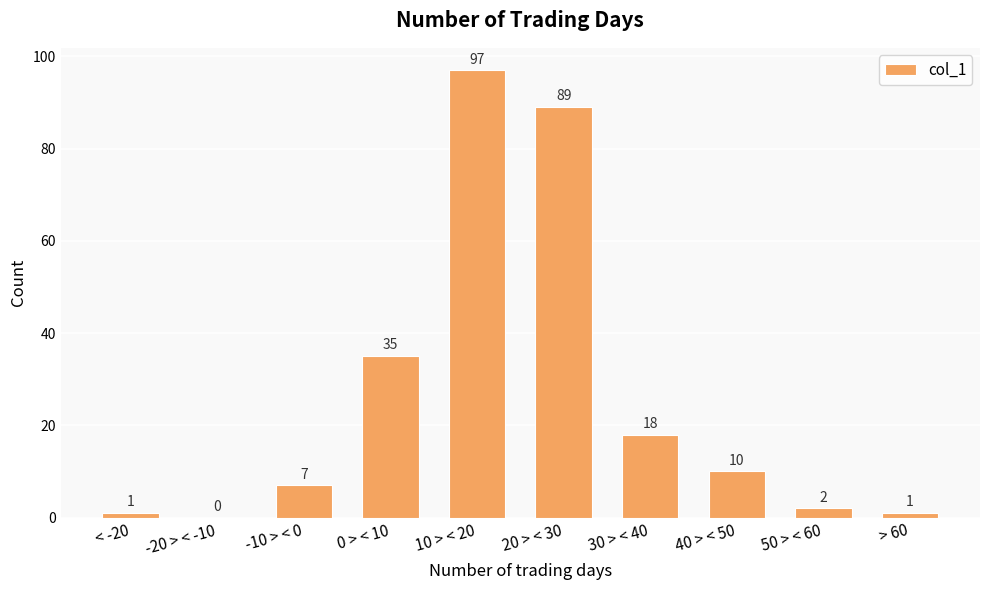

What is the maximum value shown in the chart?

97